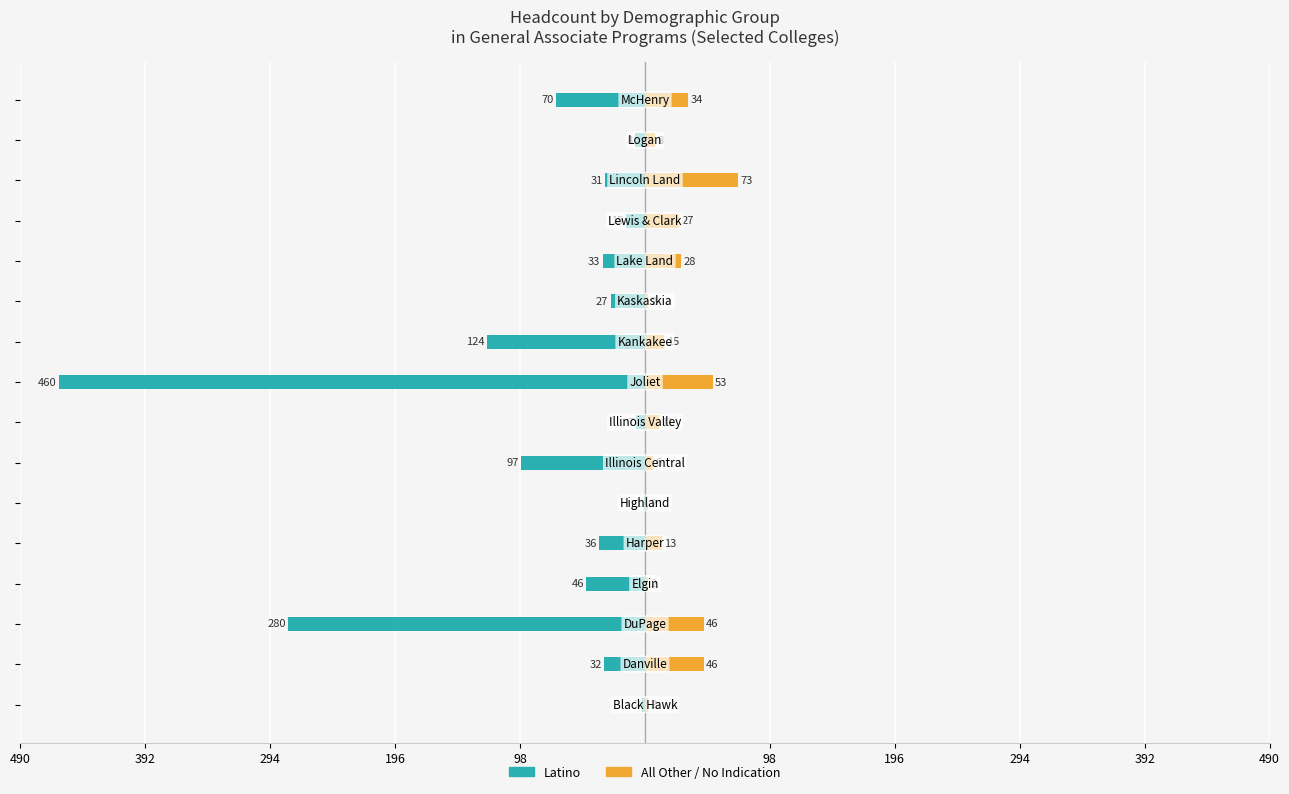

How many values in the Latino series are below -32?

8